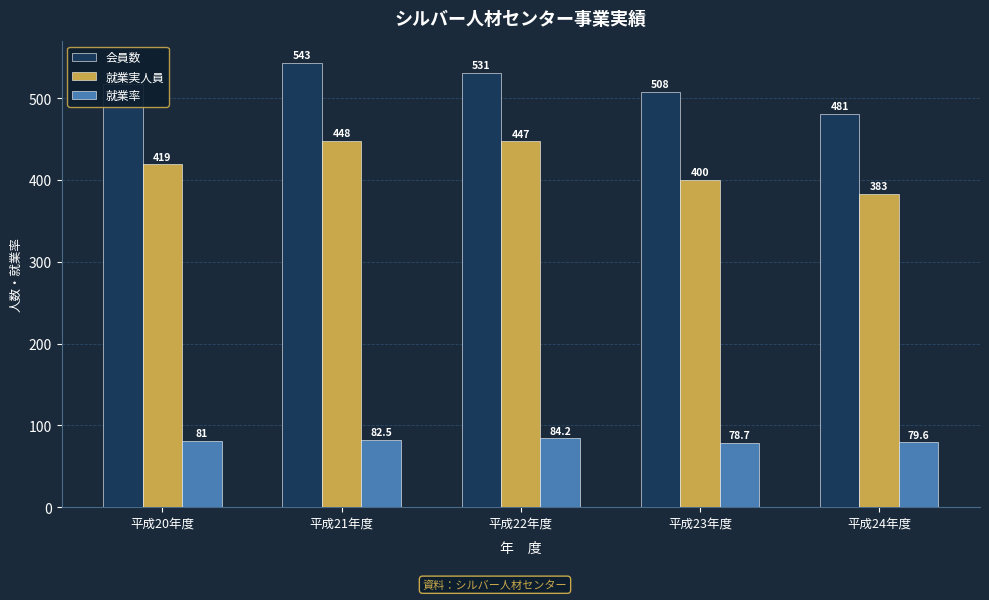

What is the total value across all series at 平成21年度?

1073.5